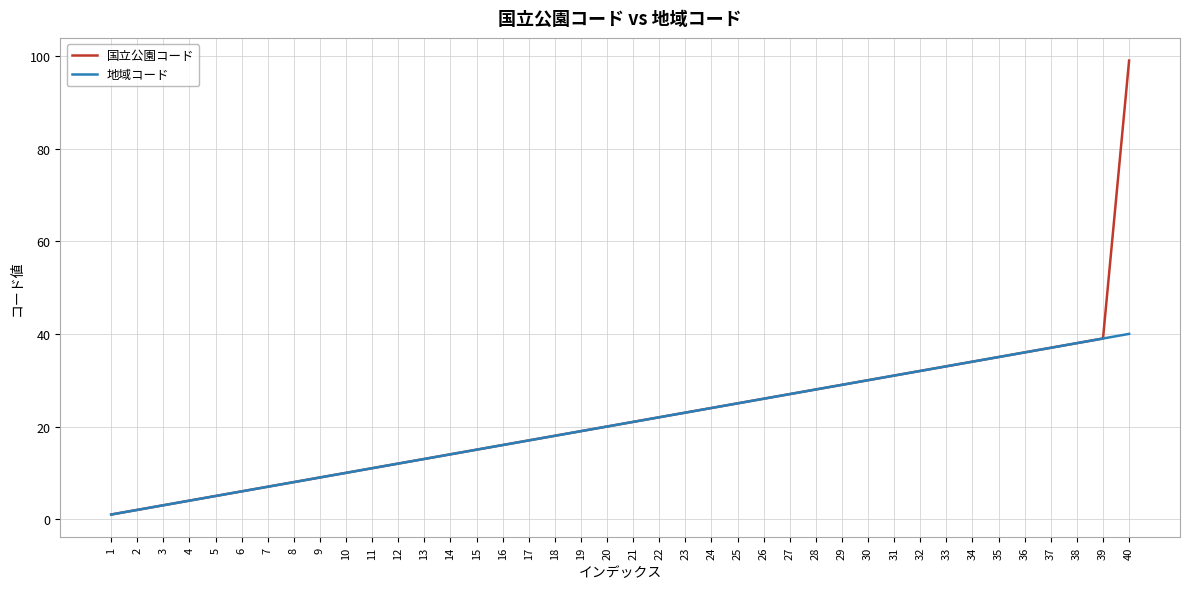

At which category does the chart reach its peak across all series?

40